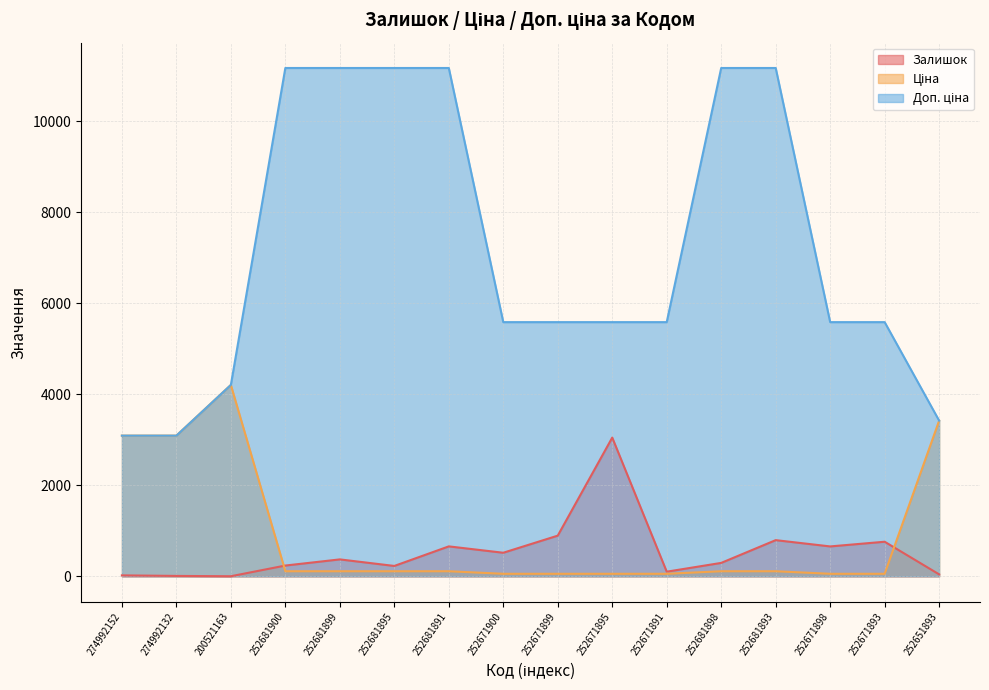

Which category has the lowest value across all series?

200521163